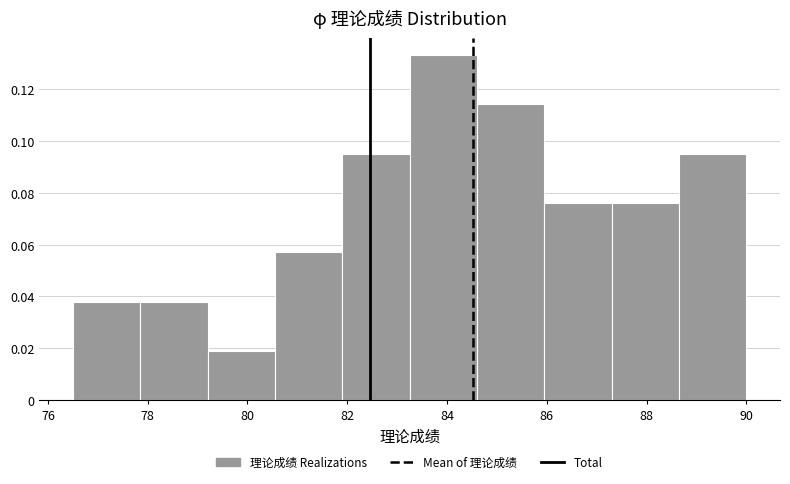

What is the height of the bar covering 87.30 to 88.65 on the x-axis? Neither the bar edges nor the heights are printed on the chart, so give them approximately, as read against the axes.

0.076